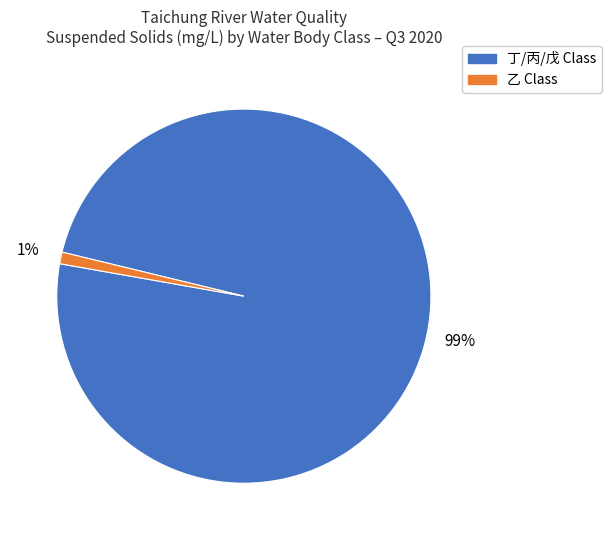

To the nearest percent, what is the difference between the largest and smallest slice percentages?

98%